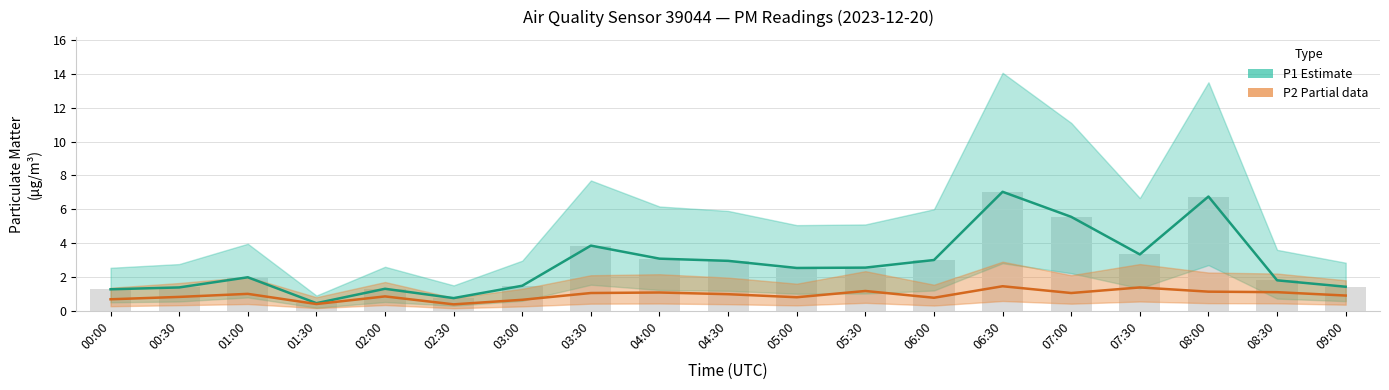

At how many categories does at least one series exceed 6?

2